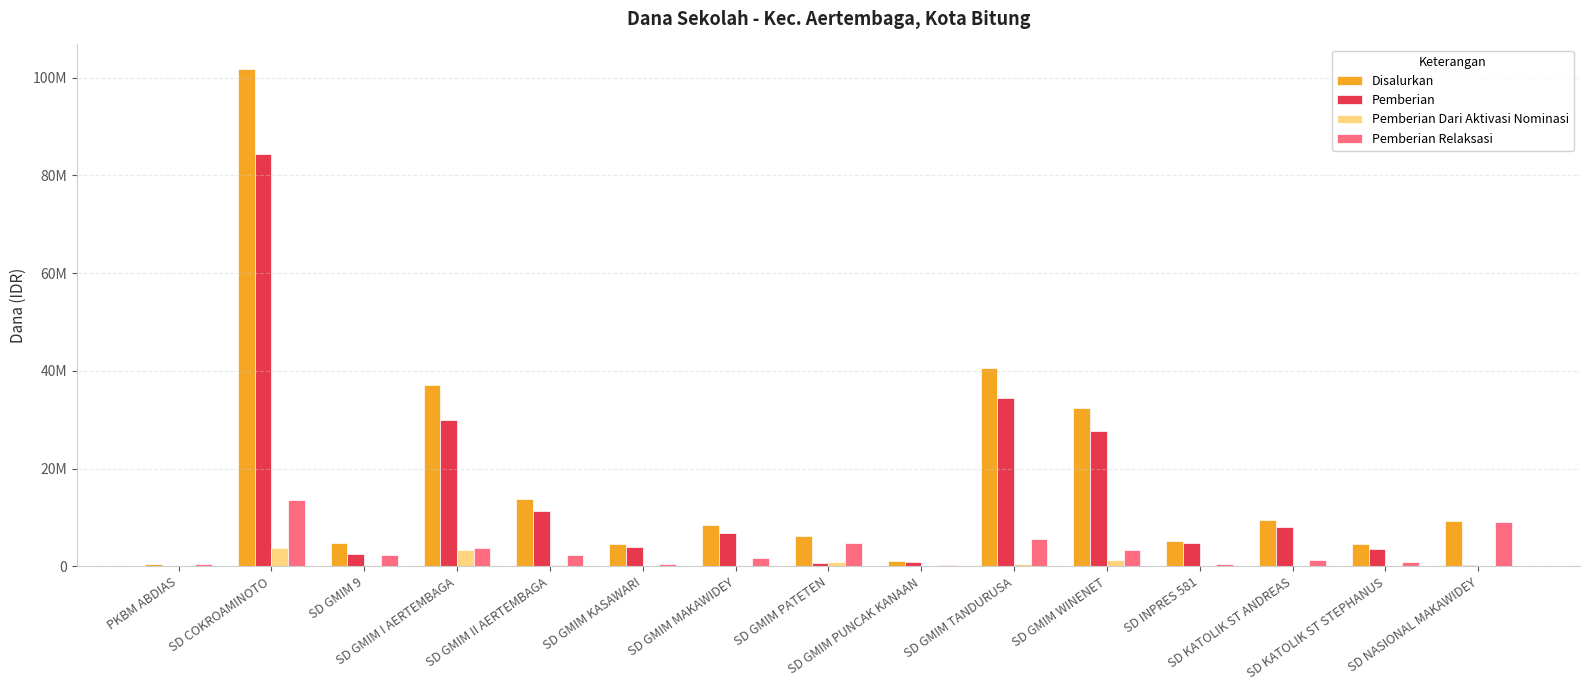

At which label does Disalurkan reach its minimum?

PKBM ABDIAS